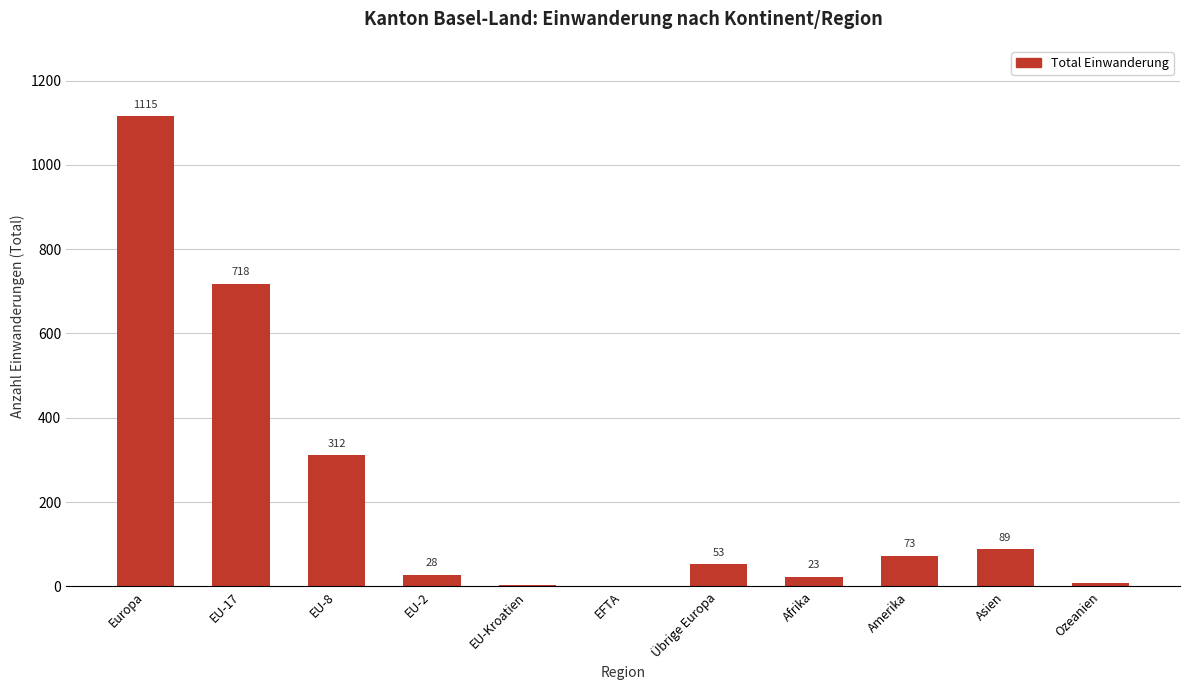

Reading left to right, list all the values displayed in this chart.

Europa=1115	EU-17=718	EU-8=312	EU-2=28	EU-Kroatien=3	EFTA=1	Übrige Europa=53	Afrika=23	Amerika=73	Asien=89	Ozeanien=8